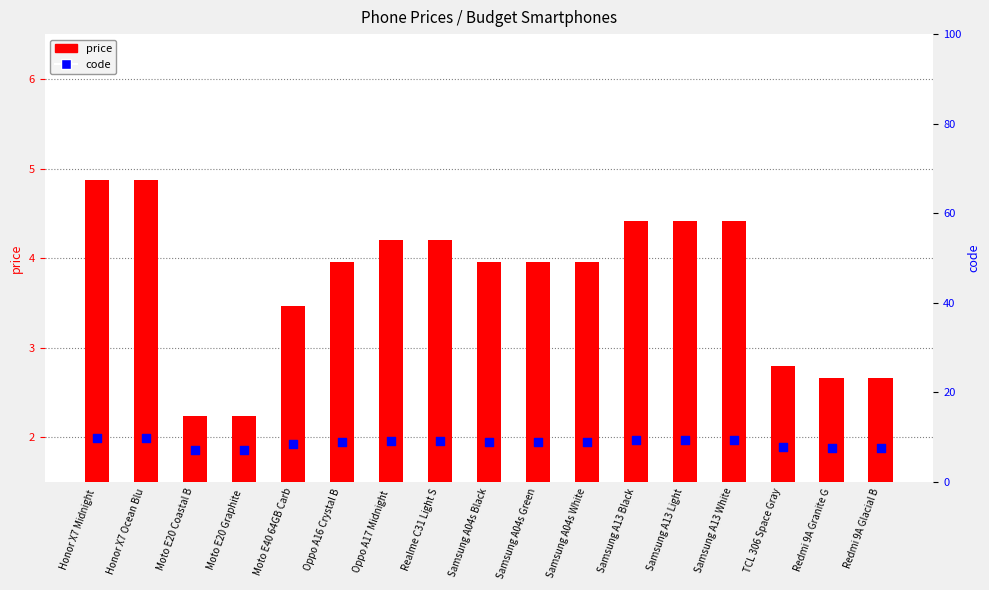

At which category is the sum across all series the highest?

Honor X7 Midnight 